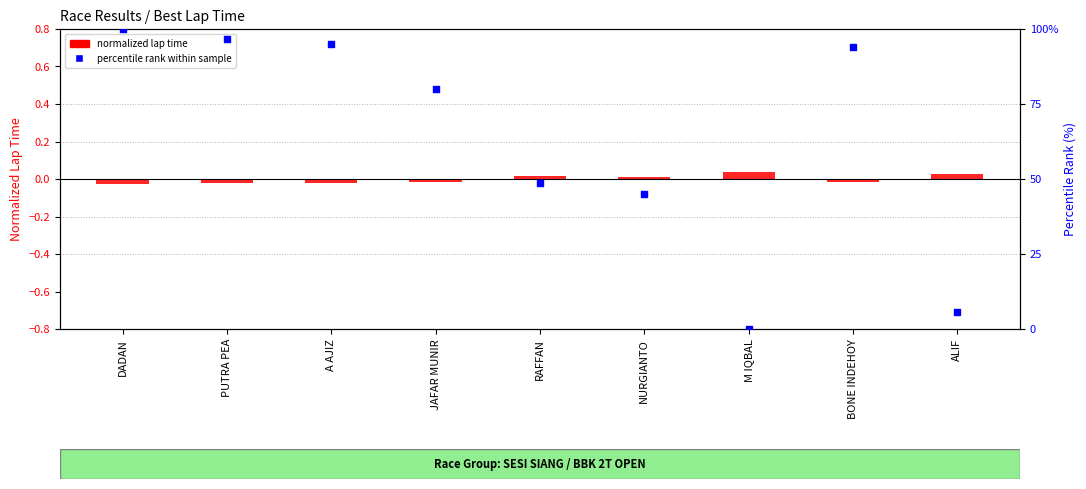

What is the total value across all series at RAFFAN?

48.6